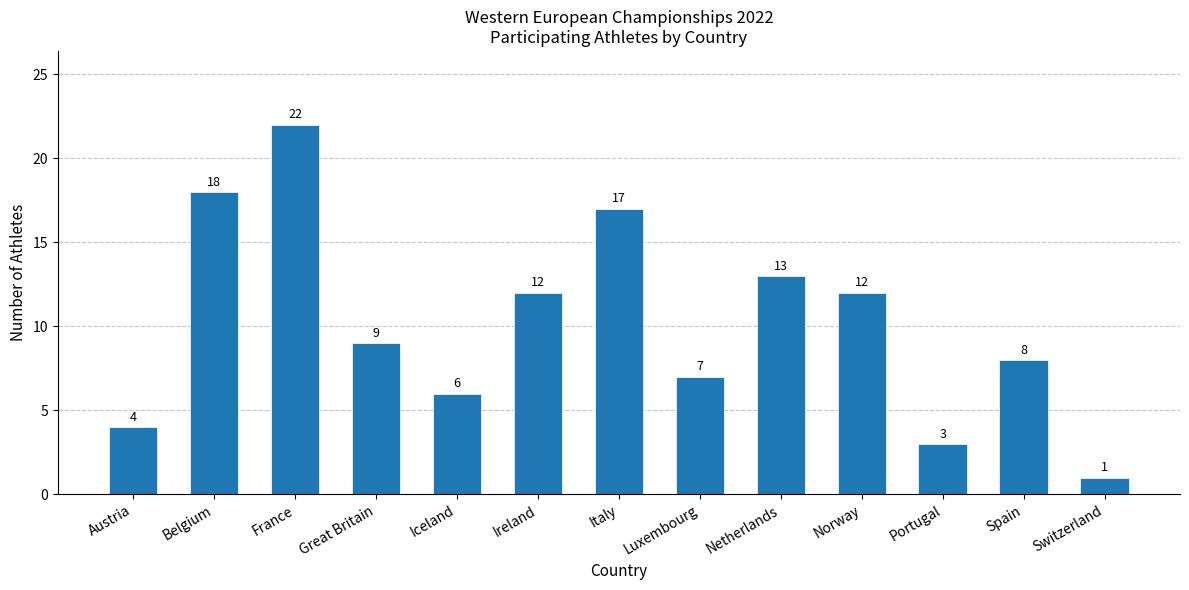

What is the label of the 11th bar from the right?

France